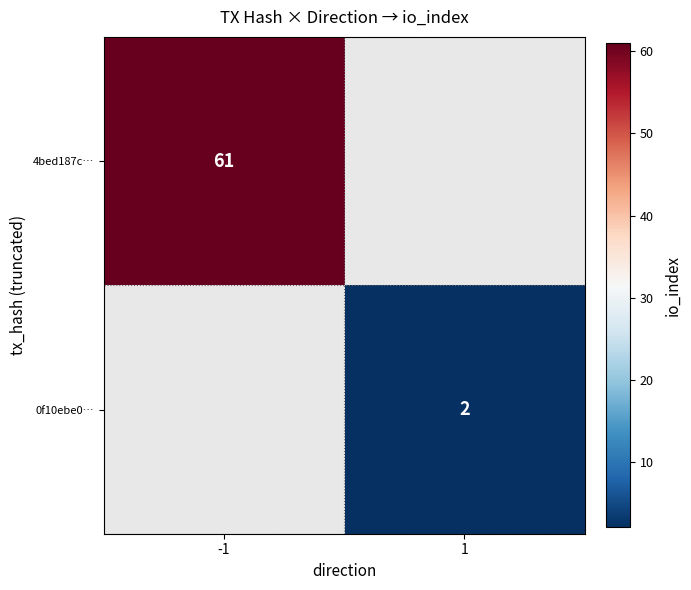

True or false: 0f10ebe0… has a value of 2 at 1.

True